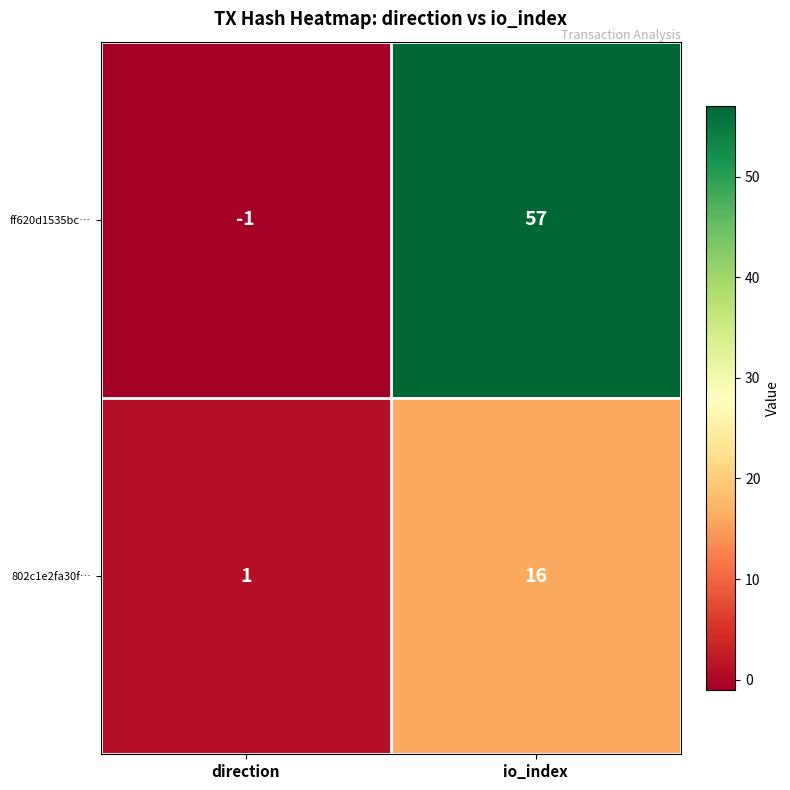

What is the difference between the maximum and minimum values in the 802c1e2fa30f… series?

15